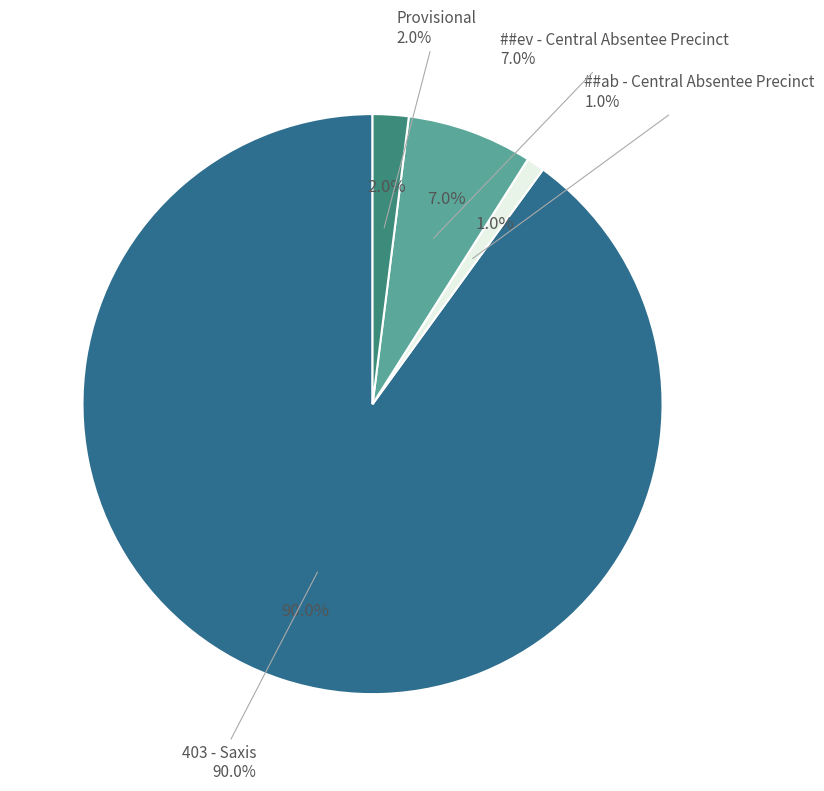

To the nearest percent, what percentage of the pie is Provisional?

2%